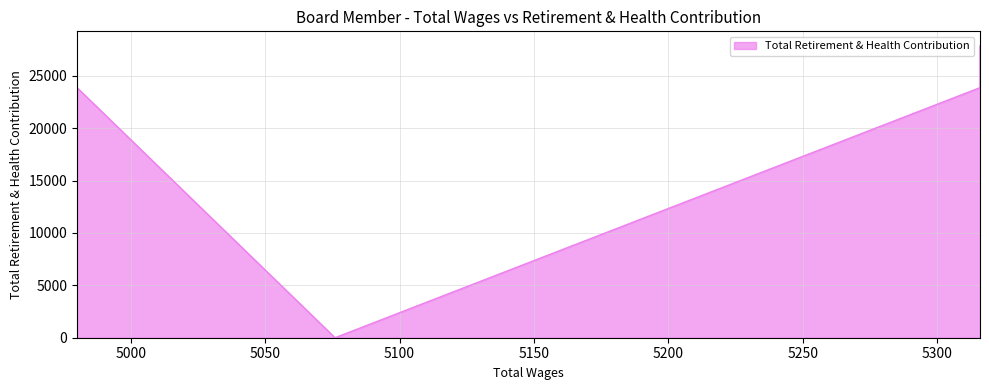

Is it true that the value at 5076.0 is 0?

True